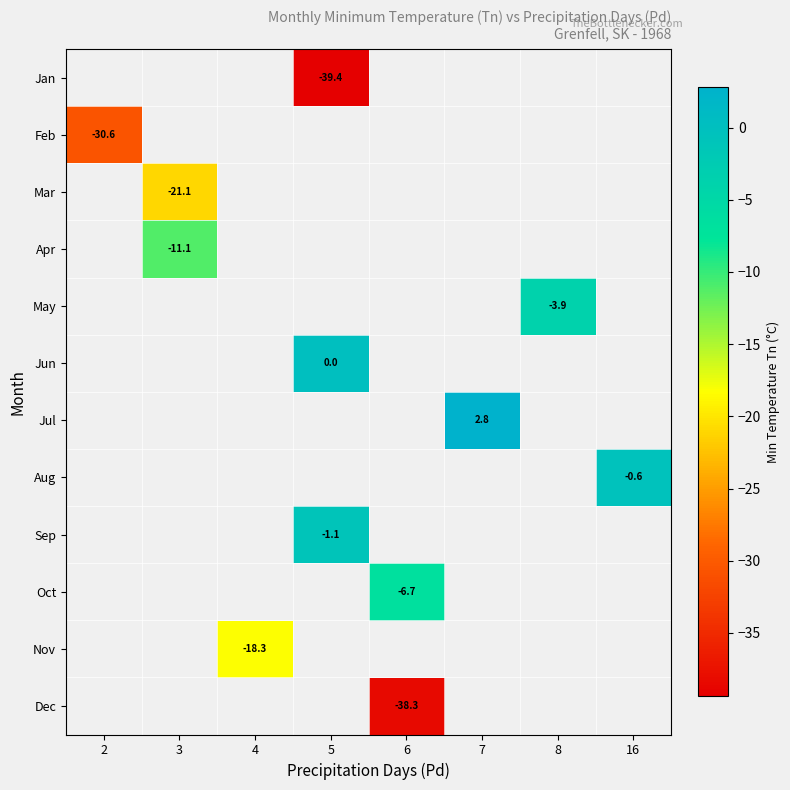

The Mar series shows -21.1 at 3. True or false?

True